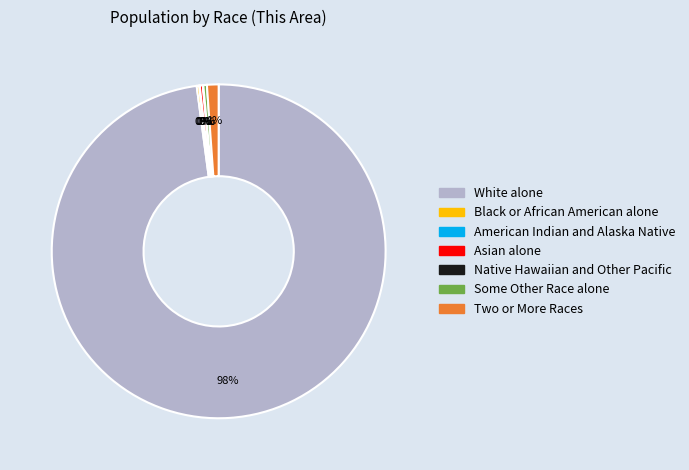

What is the largest slice in the pie chart?

White alone